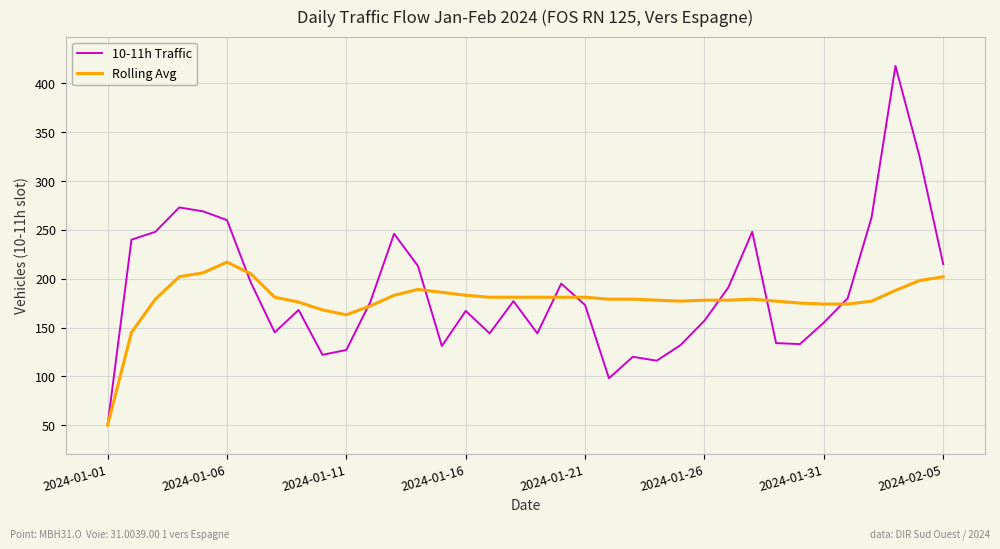

Rank the series by their maximum value, from highest to lowest.

10-11h Traffic, Rolling Avg